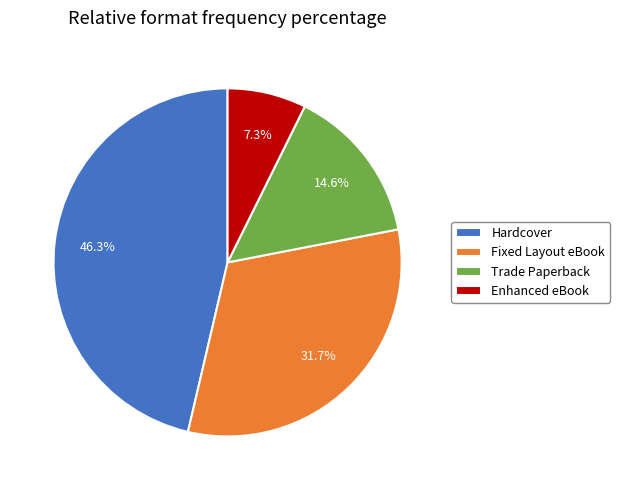

To the nearest percent, what is the difference between the Enhanced eBook and Trade Paperback slice percentages?

7%